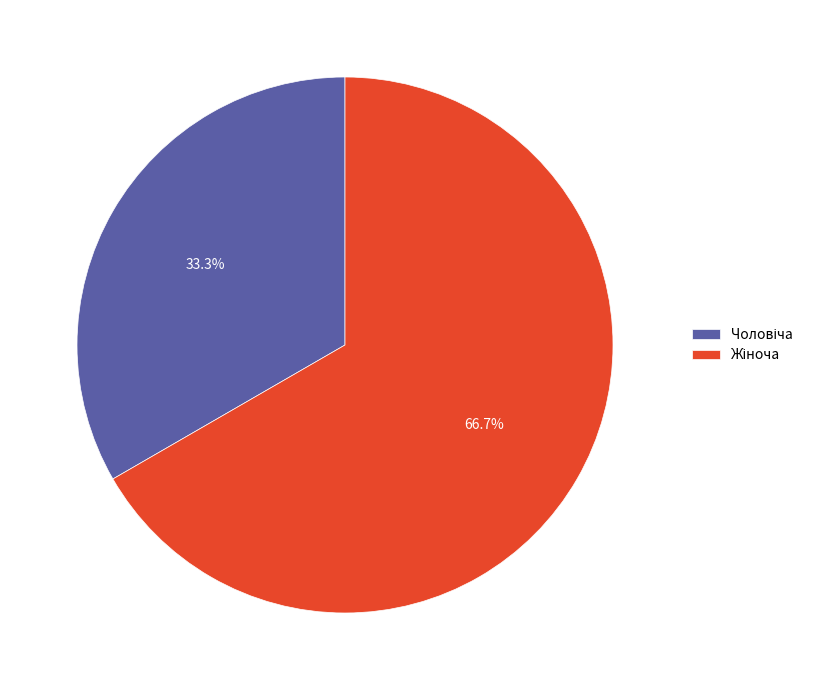

Is there any slice that represents more than half of the pie?

Yes